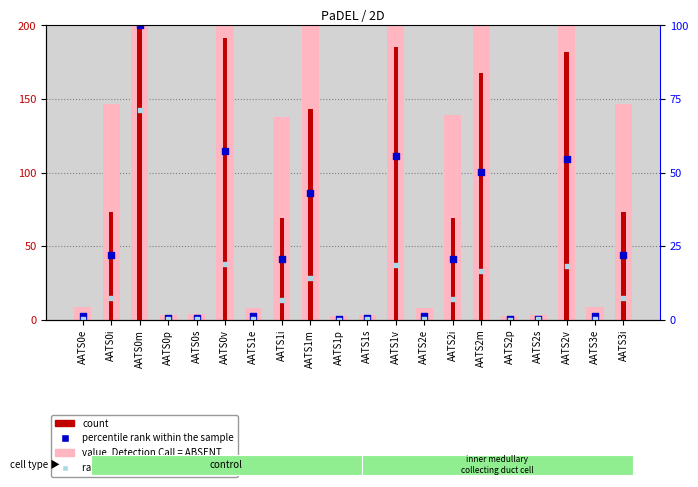

What are all the series names shown in the legend?

value, Detection Call = ABSENT, count, percentile rank within the sample, rank, Detection Call = ABSENT